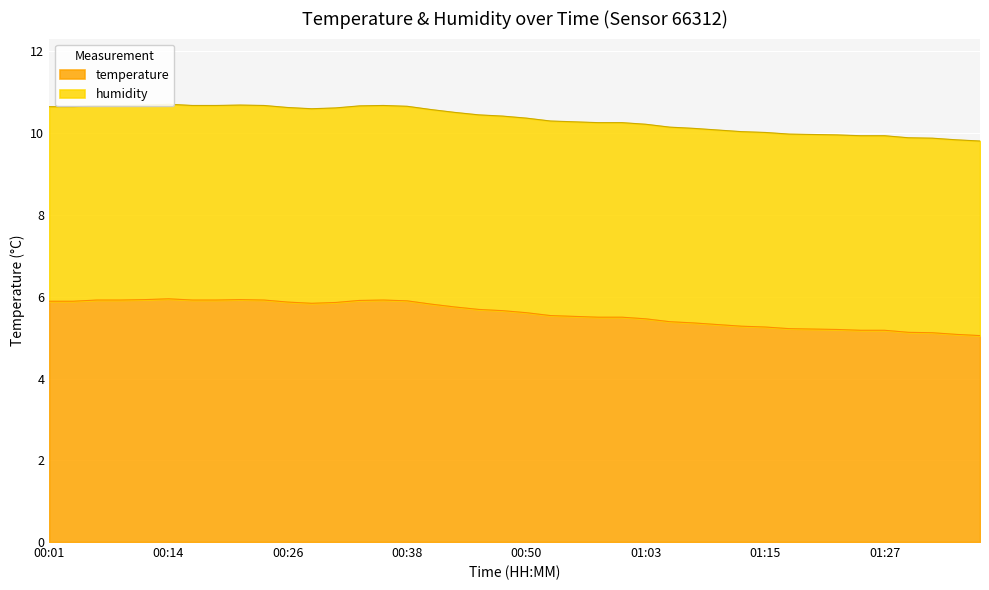

What is the highest value of the temperature series?

6.0